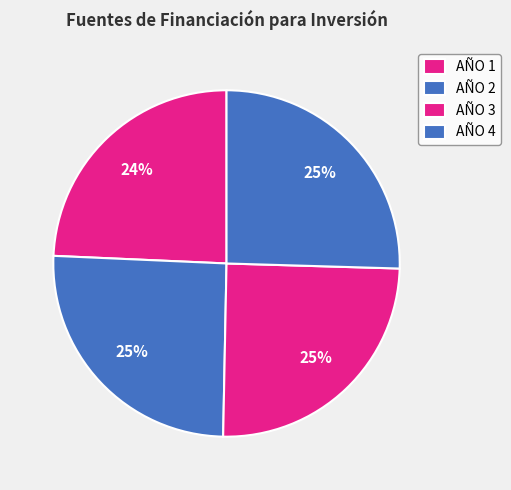

Is it true that AÑO 2 is 11% of the pie?

False